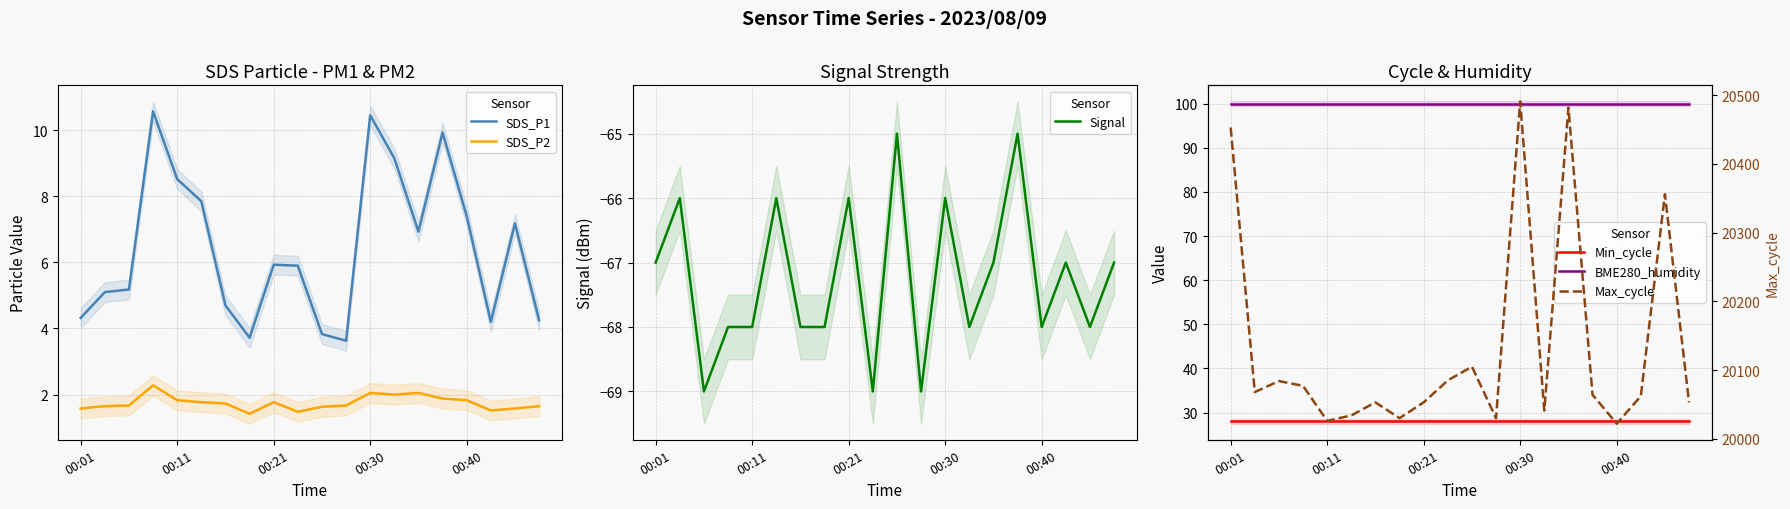

What is the difference between the maximum and second lowest values in the SDS_P2 series?

0.8